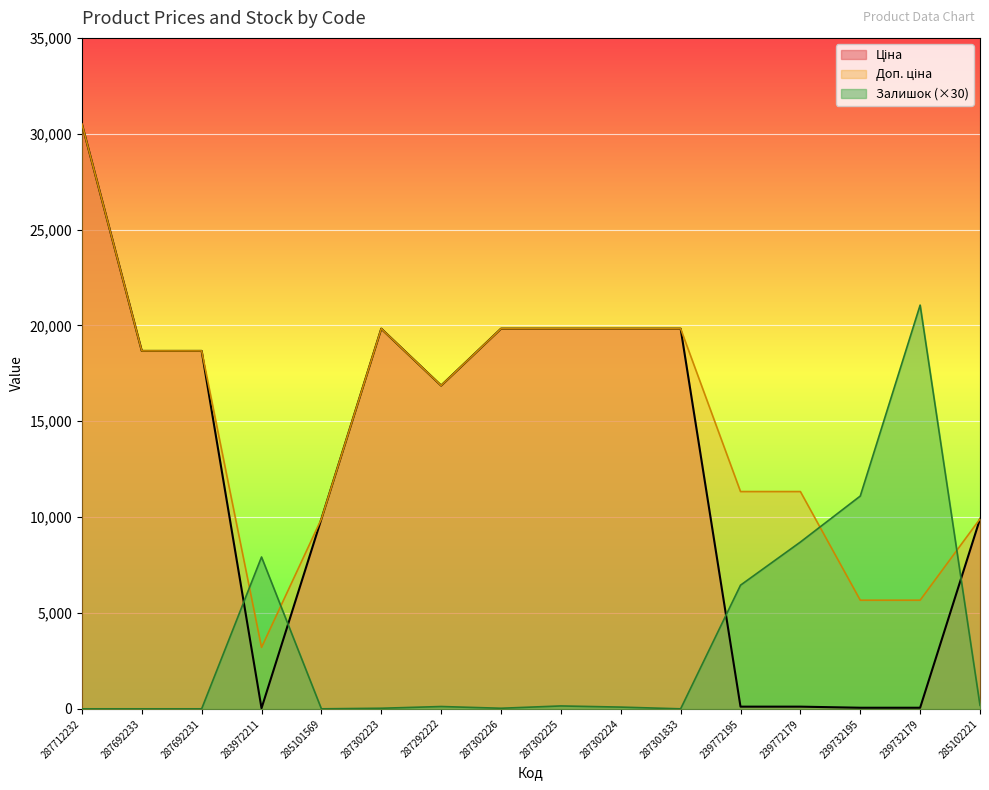

Count the number of categories in the chart.

16